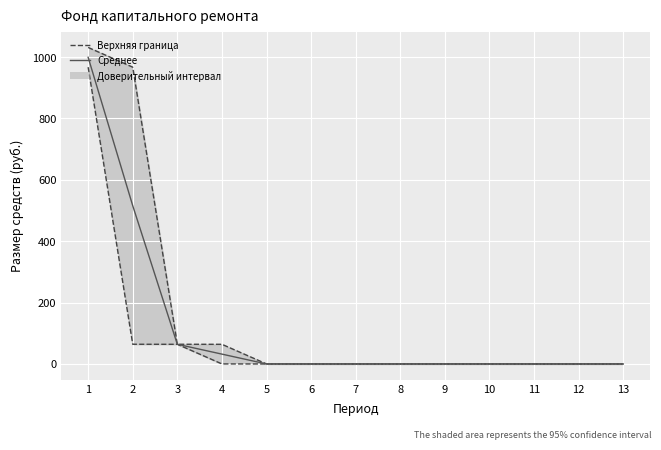

What is the sum of all Среднее значение values?

1611.4